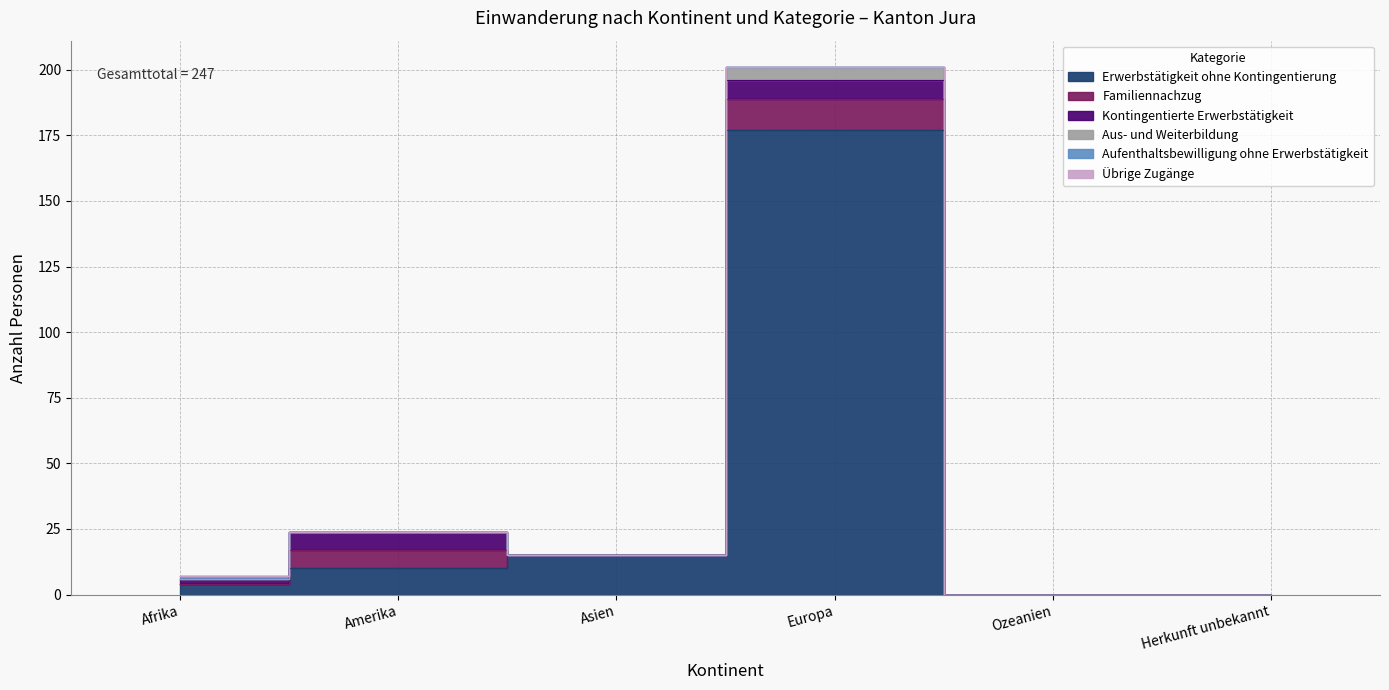

What position from the left is Afrika?

1